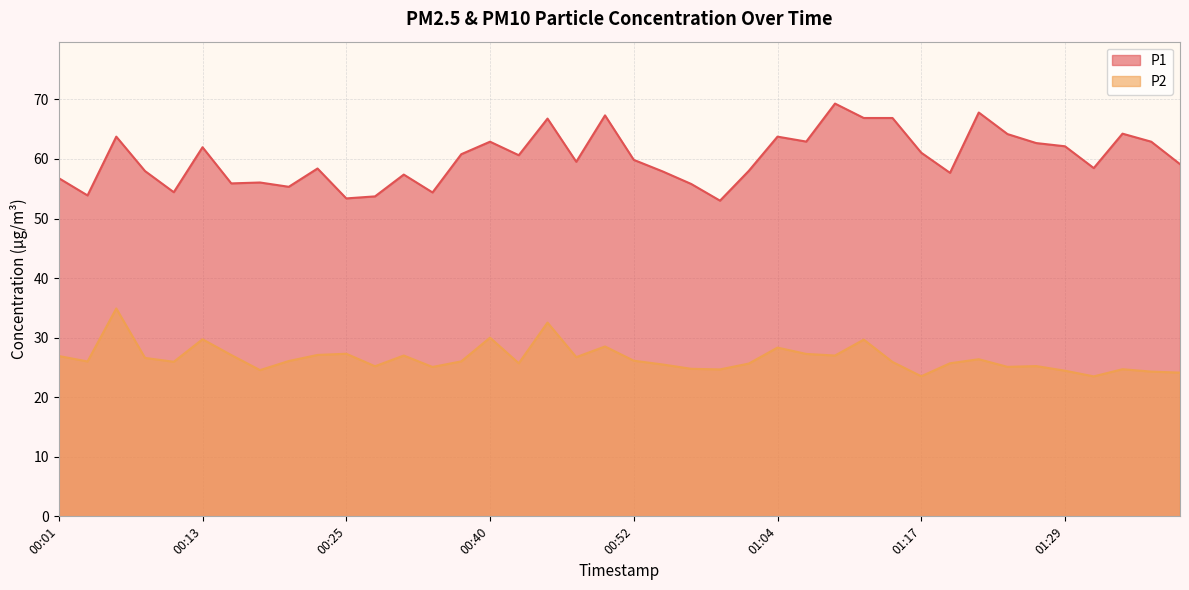

Which has a higher value, 00:40 or 00:33?

00:40